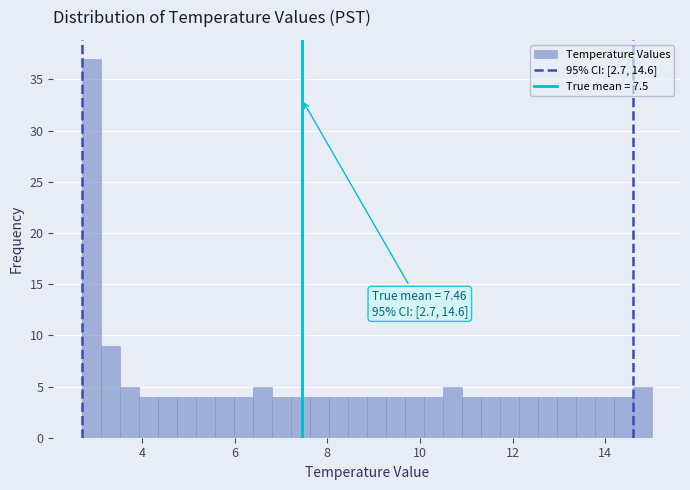

Read against the x-axis, roughly where is the centre of the tallest bar?

3.0